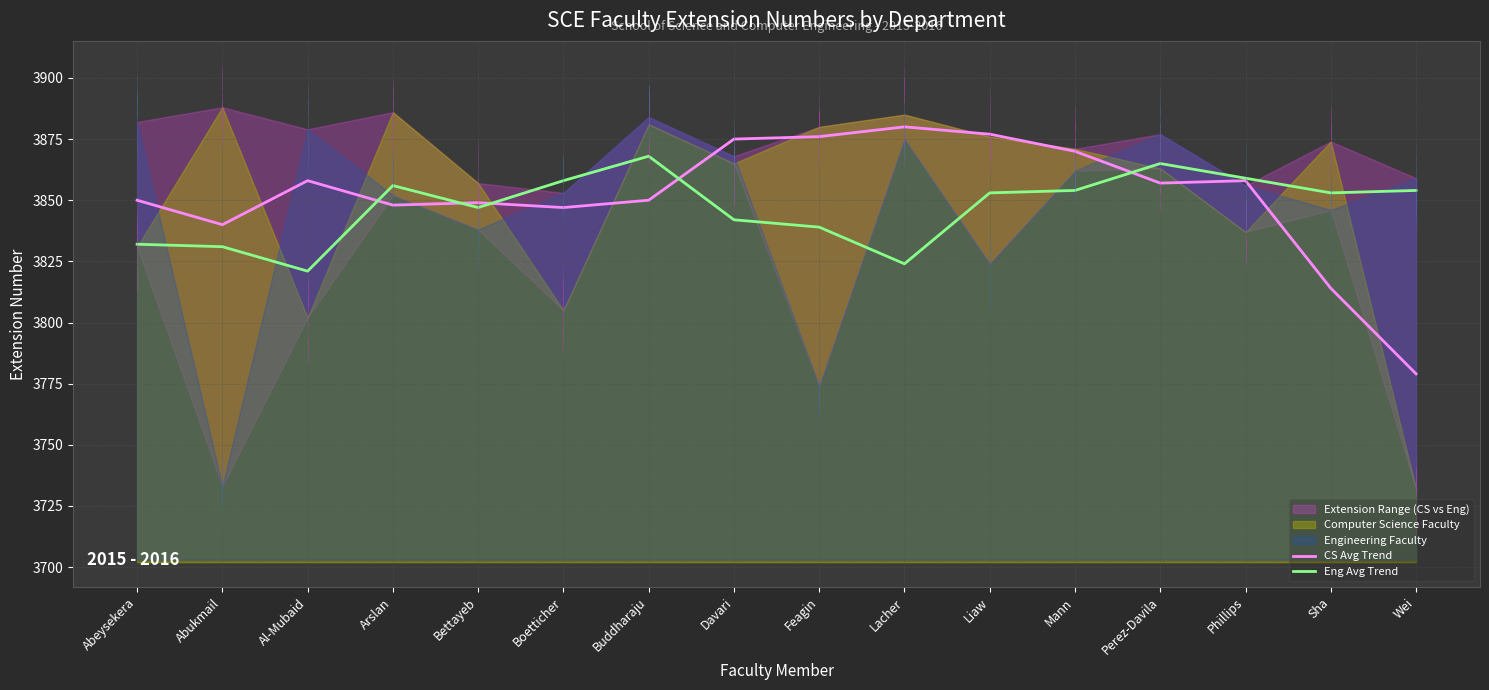

Reading right to left, transcribe all the data shown in this chart.

CS Avg Trend: 3779	3814	3858	3857	3870	3877	3880	3876	3875	3850	3847	3849	3848	3858	3840	3850
Eng Avg Trend: 3854	3853	3859	3865	3854	3853	3824	3839	3842	3868	3858	3847	3856	3821	3831	3832